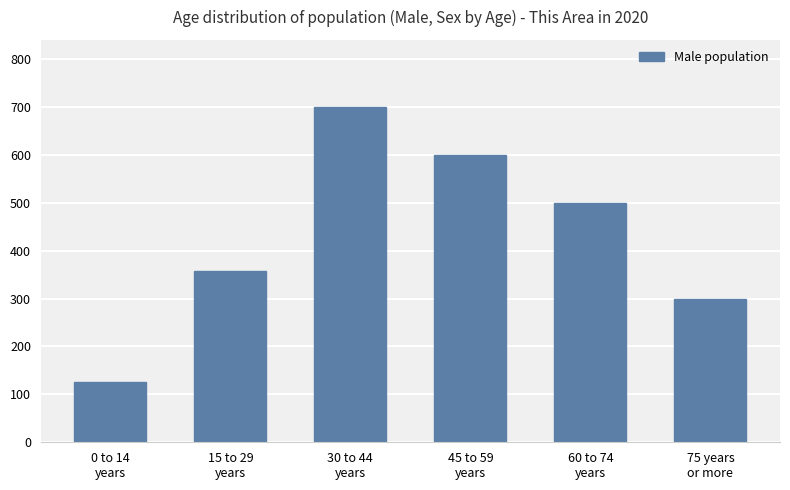

Reading left to right, what are all the values shown in this chart?

126	358	700	600	500	300